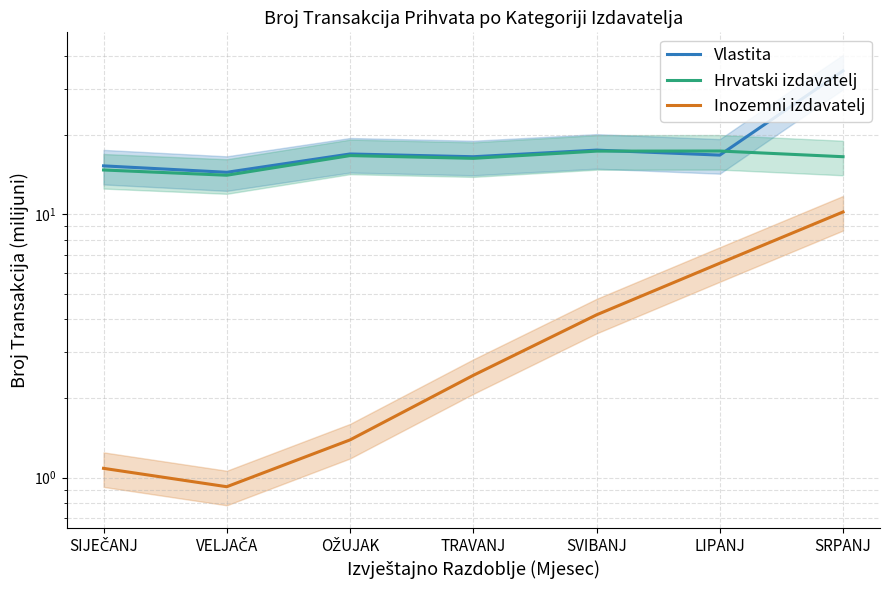

What is the label of the 3rd point from the right?

SVIBANJ